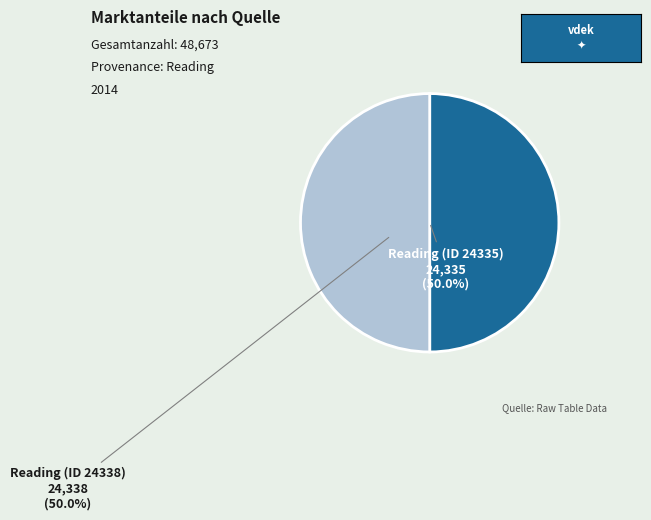

To the nearest percent, what portion does Reading (ID 24338) represent?

50%